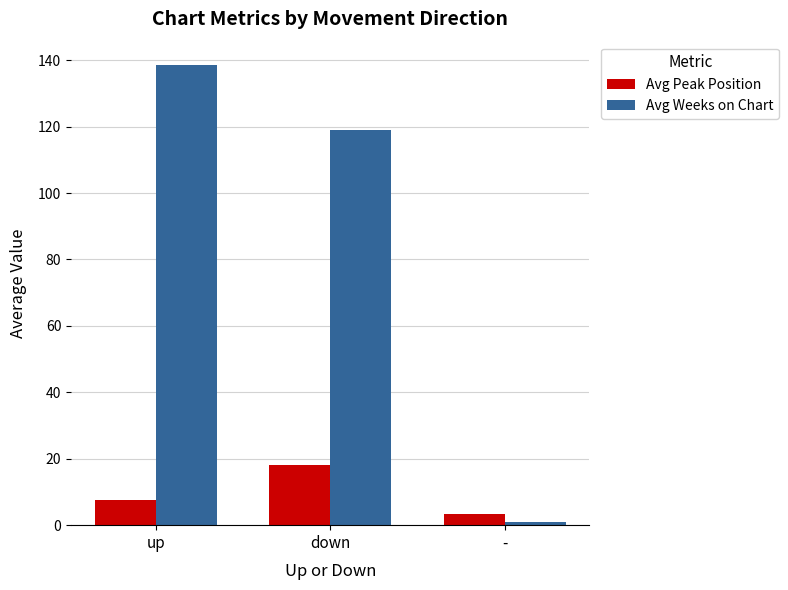

True or false: Avg Peak Position has a value of 6.1 at down.

False